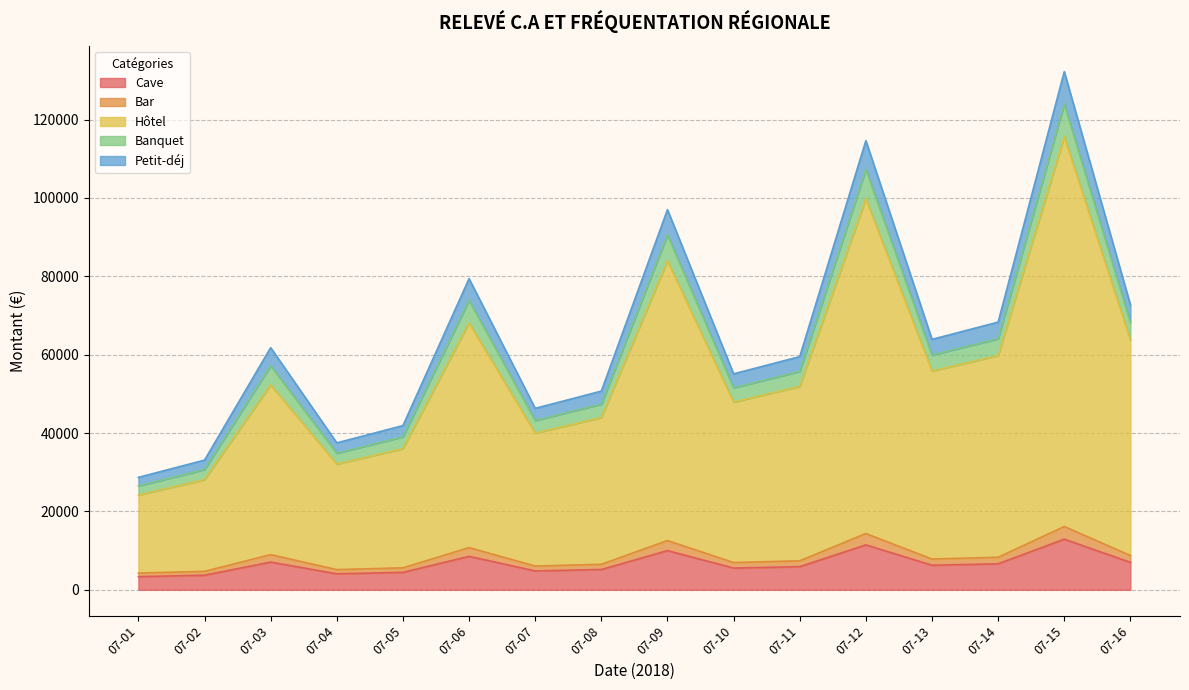

What is the total value across all series at 07-15?

132217.4